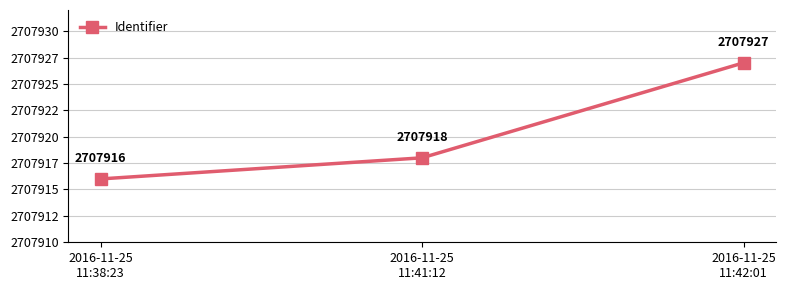

What is the change in value from 2016-11-25
11:38:23 to 2016-11-25
11:42:01?

+11